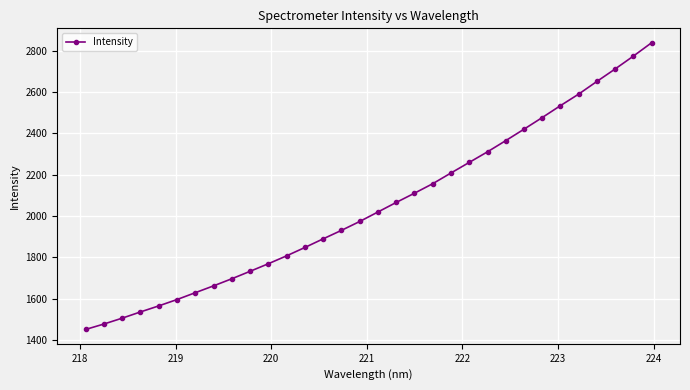

What is the value of the 17th point from the left?

2018.9